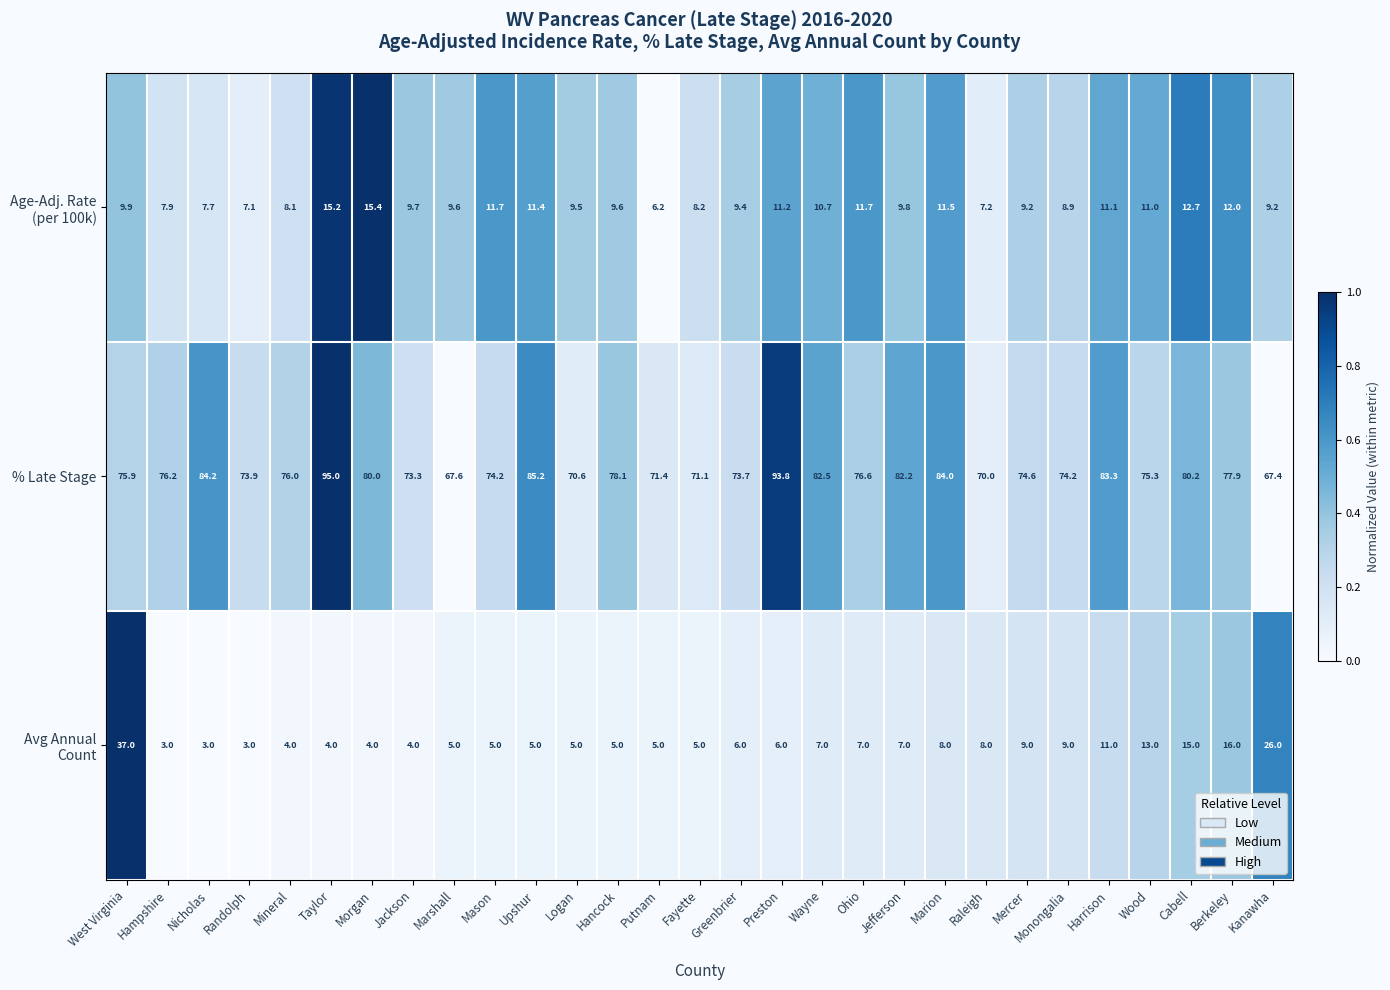

At how many categories does at least one series exceed 13?

29